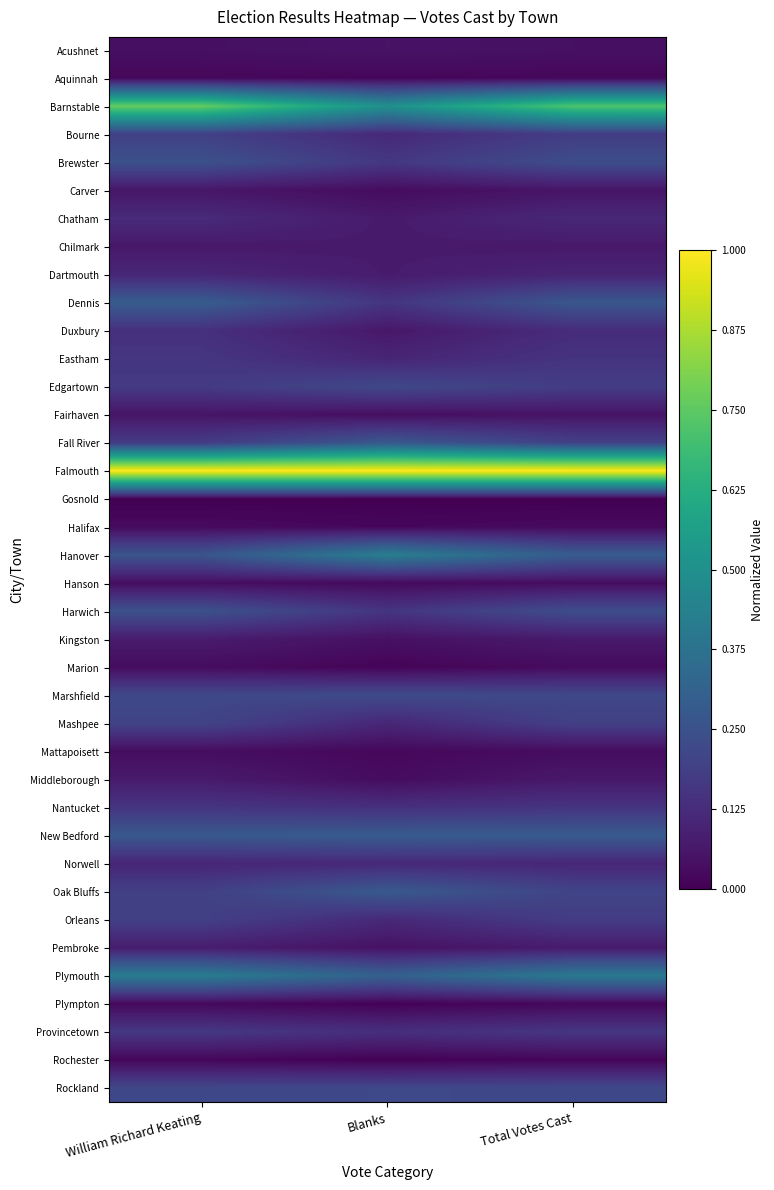

Reading left to right, extract all data points from this chart.

Acushnet: William Richard Keating=0.0	Blanks=0.1	Total Votes Cast=0.0
Aquinnah: William Richard Keating=0.0	Blanks=0.0	Total Votes Cast=0.0
Barnstable: William Richard Keating=0.8	Blanks=0.5	Total Votes Cast=0.7
Bourne: William Richard Keating=0.2	Blanks=0.1	Total Votes Cast=0.2
Brewster: William Richard Keating=0.2	Blanks=0.2	Total Votes Cast=0.2
Carver: William Richard Keating=0.1	Blanks=0.0	Total Votes Cast=0.1
Chatham: William Richard Keating=0.1	Blanks=0.1	Total Votes Cast=0.1
Chilmark: William Richard Keating=0.1	Blanks=0.1	Total Votes Cast=0.1
Dartmouth: William Richard Keating=0.1	Blanks=0.1	Total Votes Cast=0.1
Dennis: William Richard Keating=0.3	Blanks=0.2	Total Votes Cast=0.3
Duxbury: William Richard Keating=0.1	Blanks=0.1	Total Votes Cast=0.1
Eastham: William Richard Keating=0.2	Blanks=0.1	Total Votes Cast=0.1
Edgartown: William Richard Keating=0.2	Blanks=0.2	Total Votes Cast=0.2
Fairhaven: William Richard Keating=0.1	Blanks=0.0	Total Votes Cast=0.1
Fall River: William Richard Keating=0.2	Blanks=0.3	Total Votes Cast=0.2
Falmouth: William Richard Keating=1.0	Blanks=1.0	Total Votes Cast=1.0
Gosnold: William Richard Keating=0.0	Blanks=0.0	Total Votes Cast=0.0
Halifax: William Richard Keating=0.0	Blanks=0.0	Total Votes Cast=0.0
Hanover: William Richard Keating=0.3	Blanks=0.4	Total Votes Cast=0.3
Hanson: William Richard Keating=0.0	Blanks=0.0	Total Votes Cast=0.0
Harwich: William Richard Keating=0.3	Blanks=0.2	Total Votes Cast=0.2
Kingston: William Richard Keating=0.1	Blanks=0.0	Total Votes Cast=0.1
Marion: William Richard Keating=0.0	Blanks=0.0	Total Votes Cast=0.0
Marshfield: William Richard Keating=0.2	Blanks=0.2	Total Votes Cast=0.2
Mashpee: William Richard Keating=0.2	Blanks=0.1	Total Votes Cast=0.2
Mattapoisett: William Richard Keating=0.0	Blanks=0.0	Total Votes Cast=0.0
Middleborough: William Richard Keating=0.1	Blanks=0.0	Total Votes Cast=0.1
Nantucket: William Richard Keating=0.2	Blanks=0.1	Total Votes Cast=0.2
New Bedford: William Richard Keating=0.3	Blanks=0.3	Total Votes Cast=0.3
Norwell: William Richard Keating=0.1	Blanks=0.1	Total Votes Cast=0.1
Oak Bluffs: William Richard Keating=0.2	Blanks=0.3	Total Votes Cast=0.2
Orleans: William Richard Keating=0.2	Blanks=0.1	Total Votes Cast=0.2
Pembroke: William Richard Keating=0.1	Blanks=0.0	Total Votes Cast=0.1
Plymouth: William Richard Keating=0.4	Blanks=0.3	Total Votes Cast=0.4
Plympton: William Richard Keating=0.0	Blanks=0.0	Total Votes Cast=0.0
Provincetown: William Richard Keating=0.2	Blanks=0.1	Total Votes Cast=0.2
Rochester: William Richard Keating=0.0	Blanks=0.0	Total Votes Cast=0.0
Rockland: William Richard Keating=0.2	Blanks=0.2	Total Votes Cast=0.2